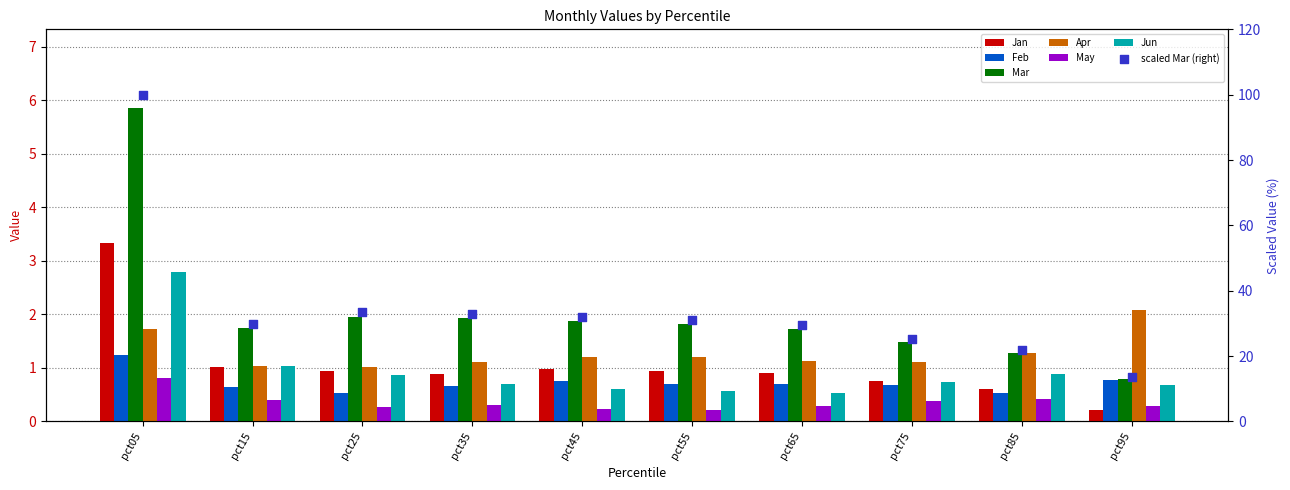

What are all the series names shown in the legend?

Jan, Feb, Mar, Apr, May, Jun